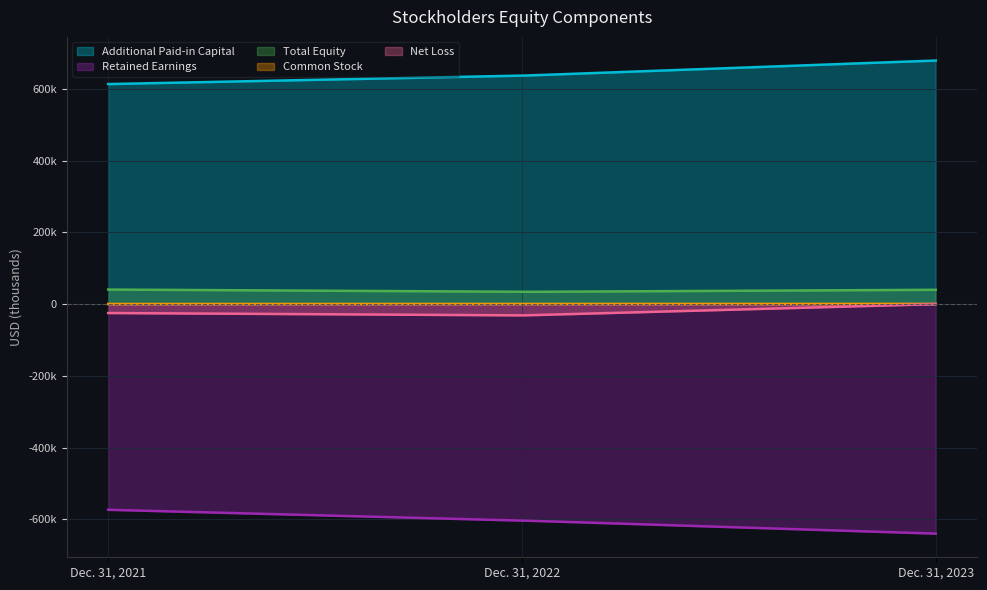

The value of Additional Paid-in Capital at Dec. 31, 2022 is 636963. True or false?

True